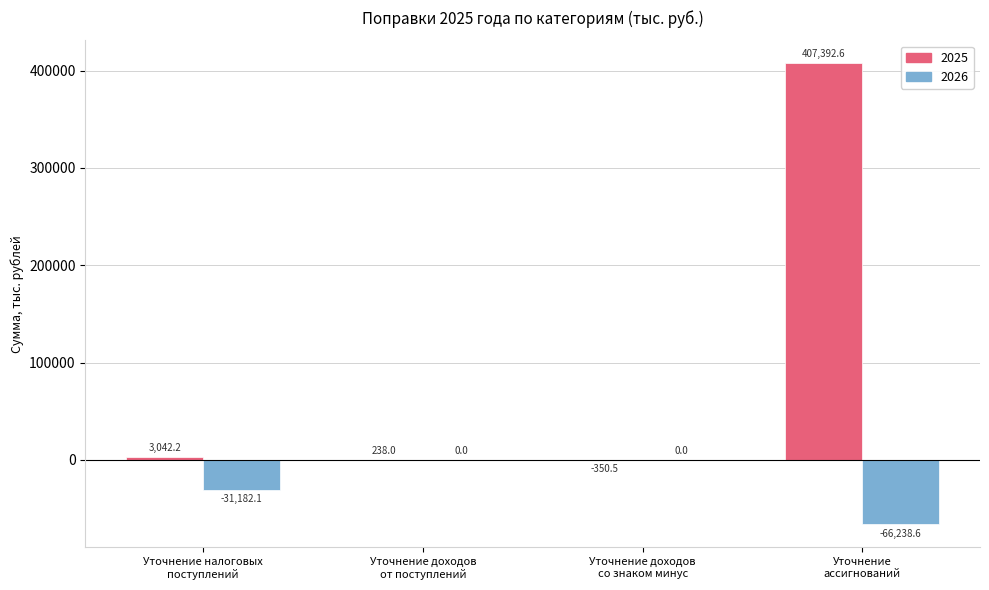

What is the sum of the 2025 values at Уточнение доходов
со знаком минус and Уточнение
ассигнований?

407042.1